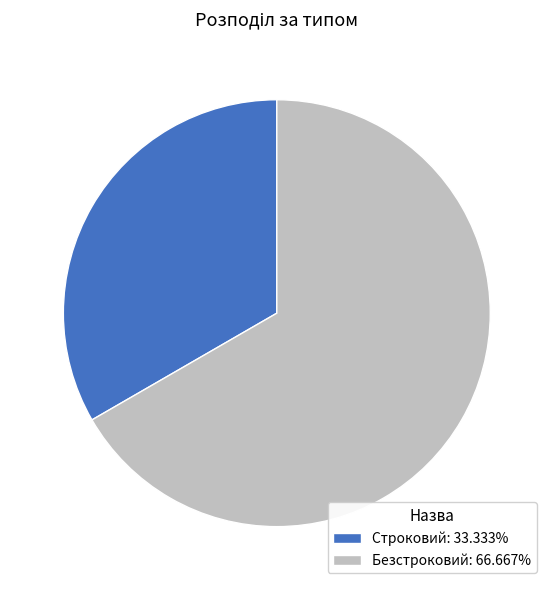

Is there a majority slice in this chart?

Yes